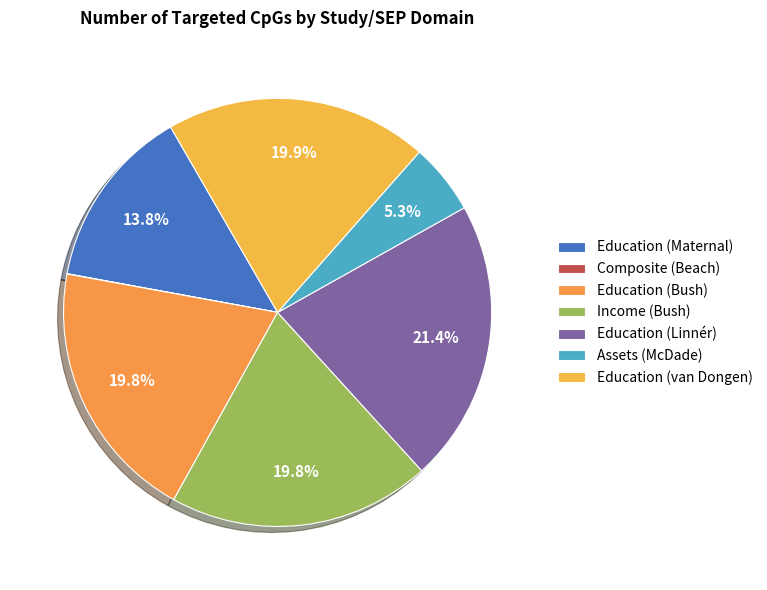

The Education (Bush) slice represents 12% of the pie. True or false?

False